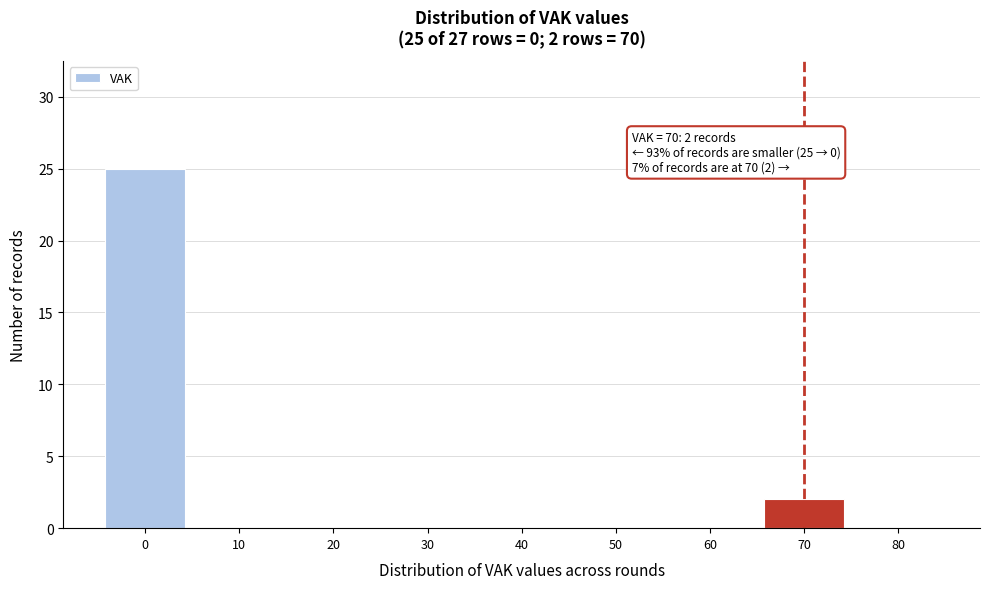

Over which range of the x-axis is the bar tallest?

-5 to 5